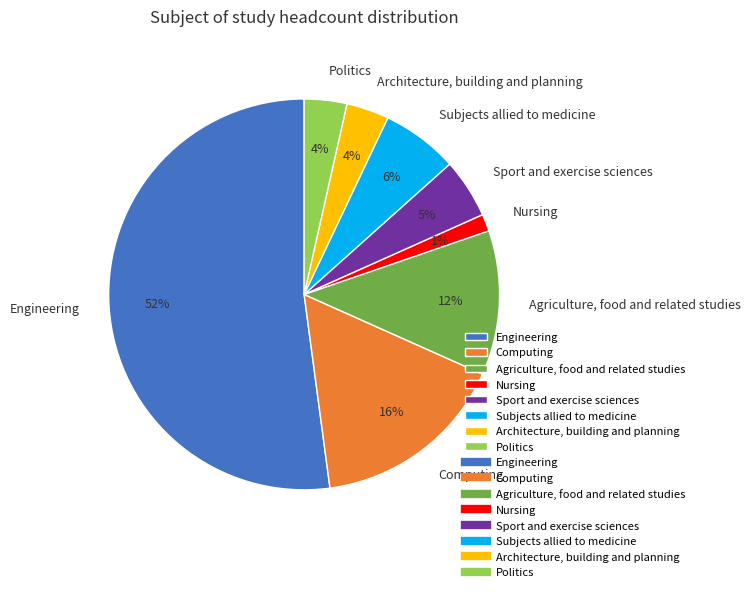

What percentage is the Architecture, building and planning slice, to the nearest percent?

4%